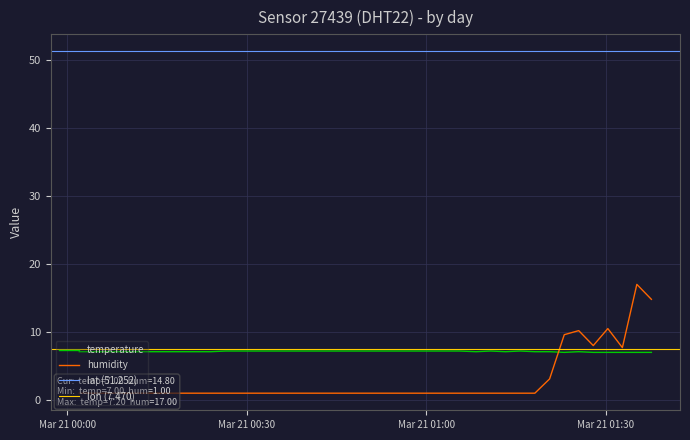

What is the highest value of the temperature series?

7.2